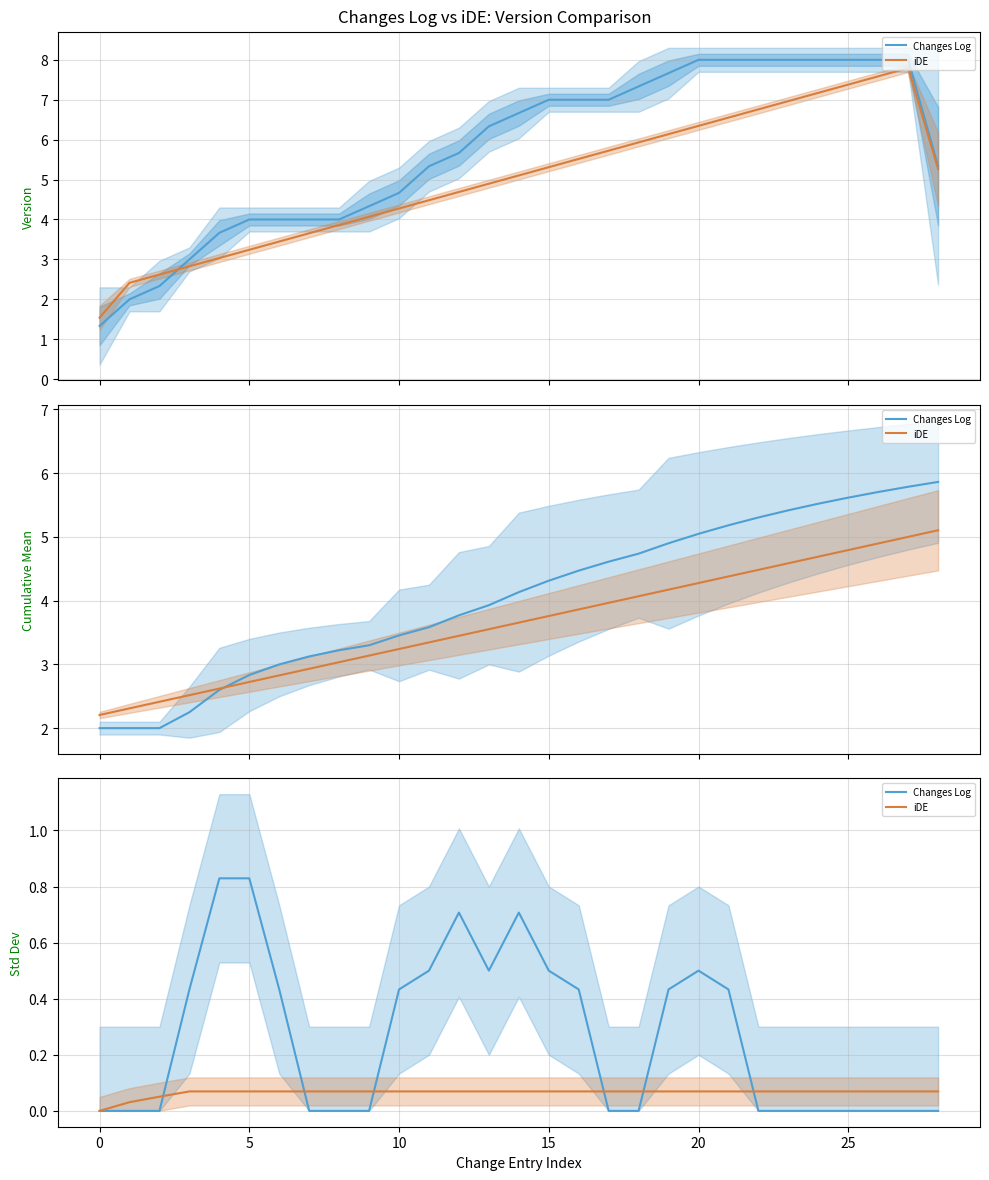

List the series in order of their peak value, highest first.

Changes Log, iDE